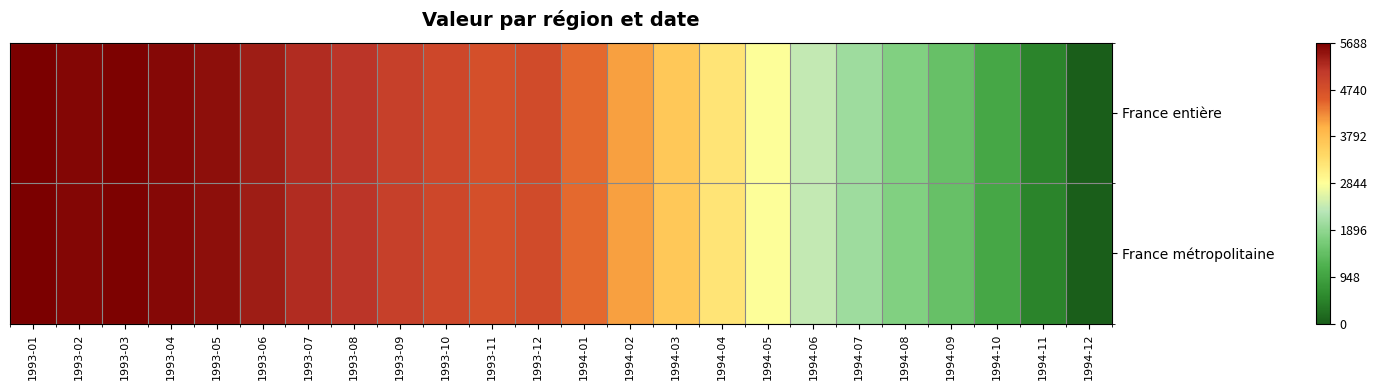

Which series has the largest range (max minus min)?

France entière